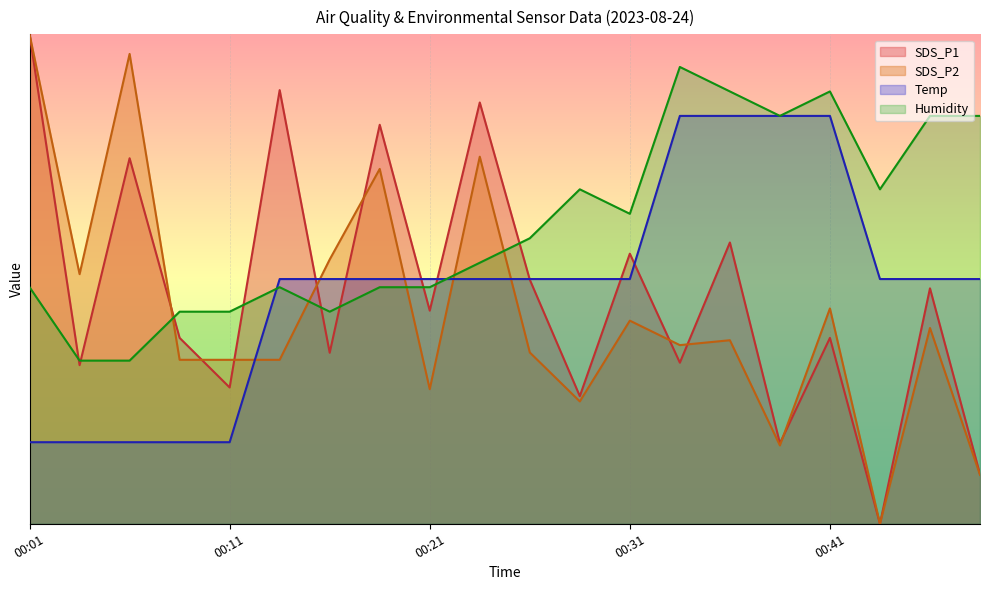

Where is the first local minimum for SDS_P1?

00:04